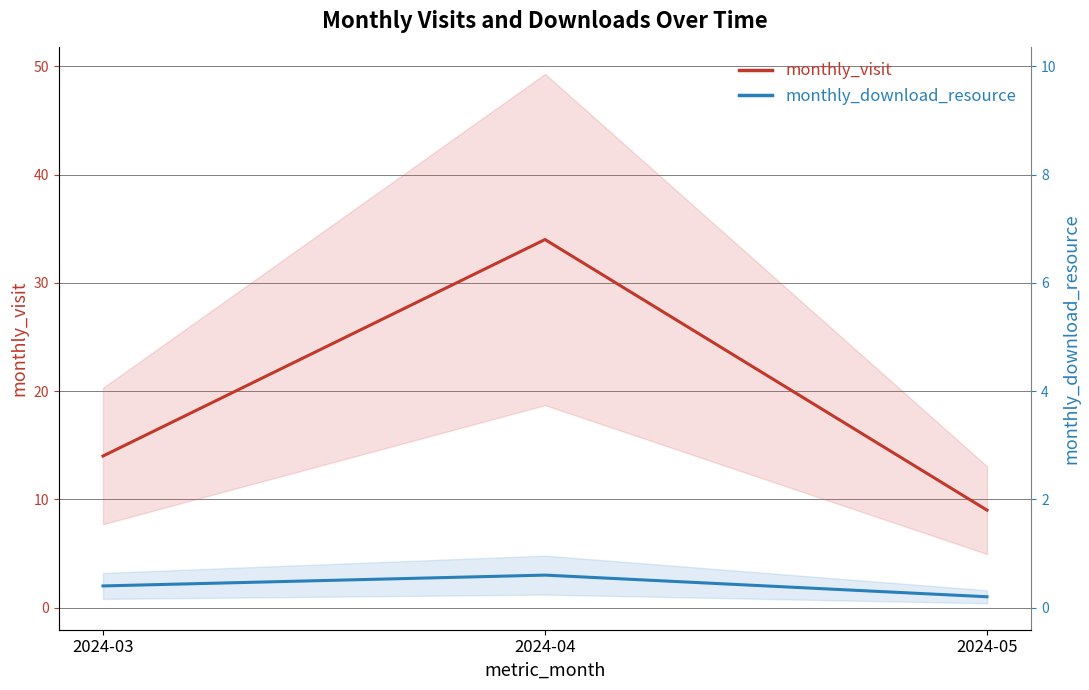

How many monthly_visit values are between 9 and 34?

3